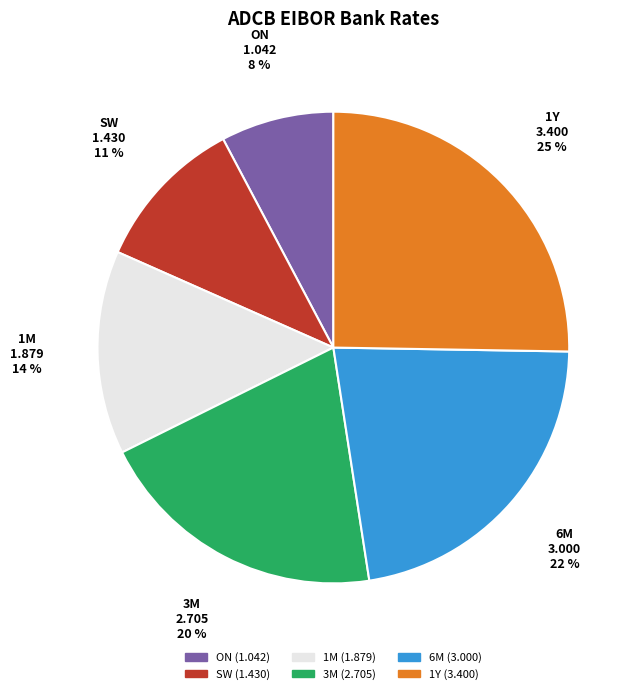

True or false: SW accounts for 23% of the total.

False